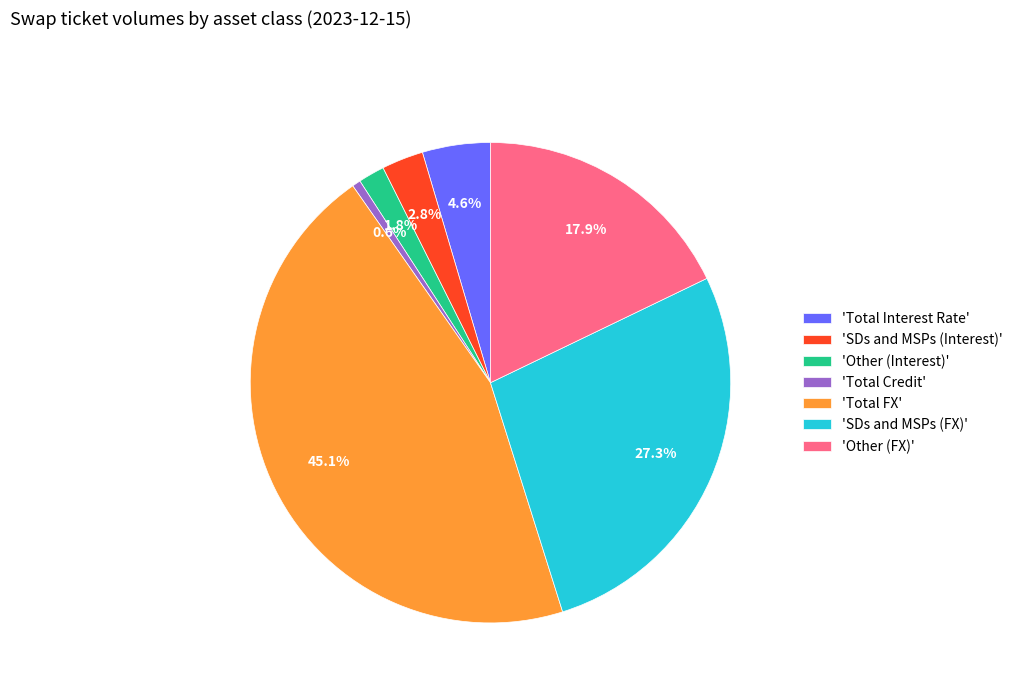

Count the number of slices in the pie.

7